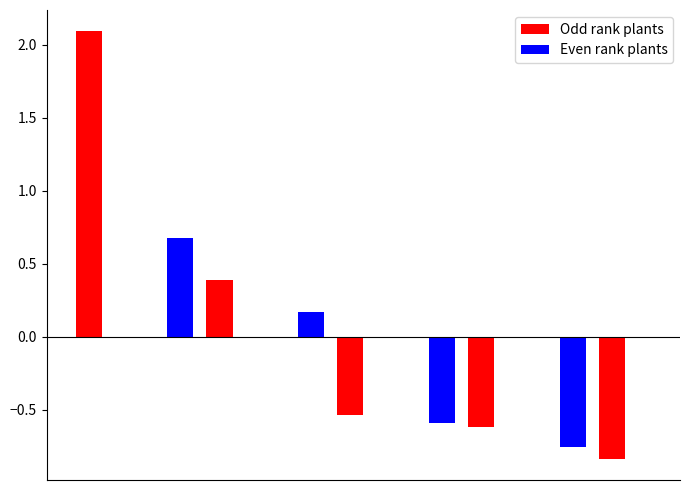

What is the greatest value displayed?

2.1